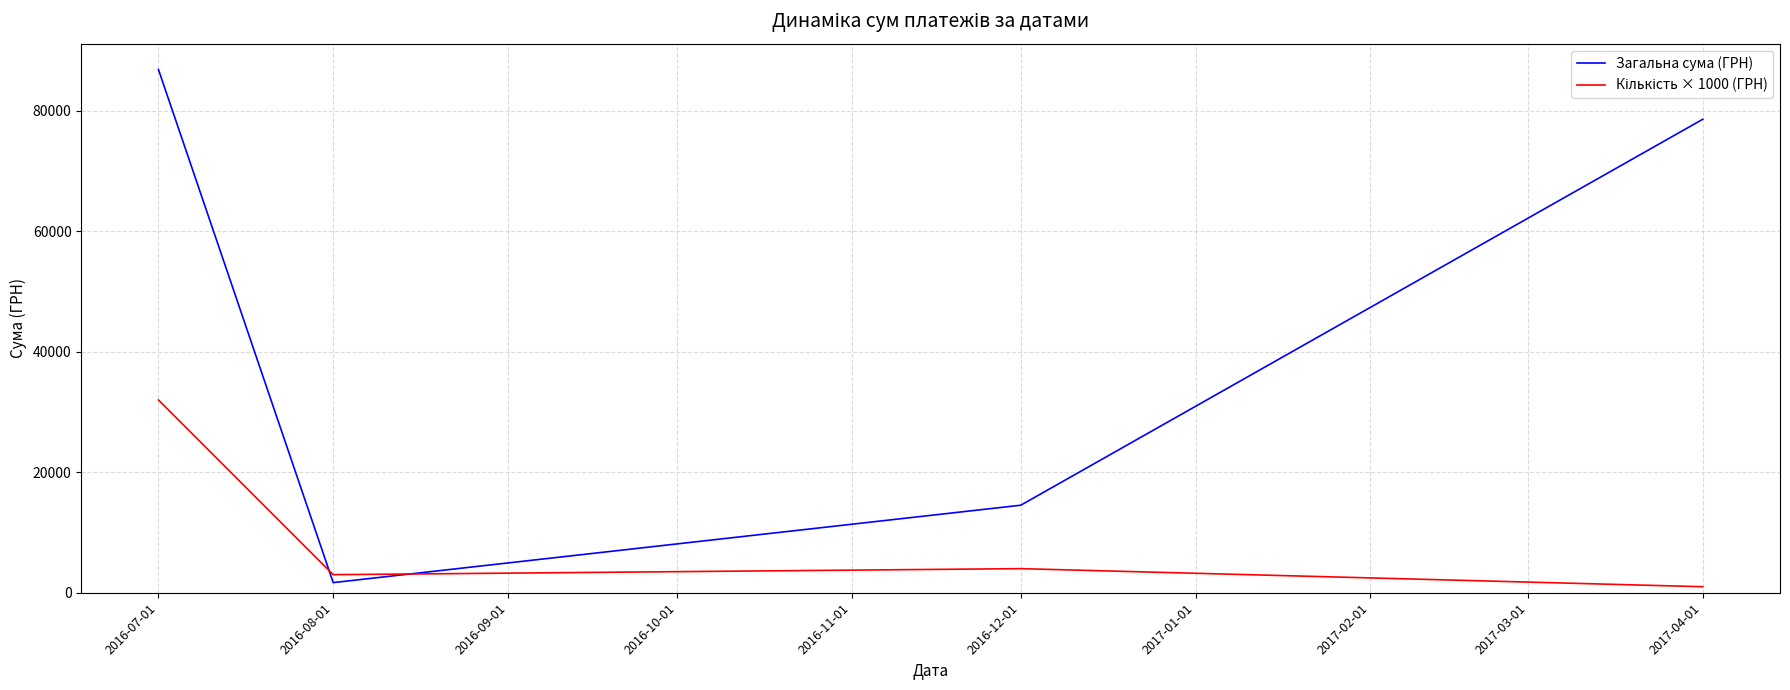

What is the maximum value shown in the chart?

86855.2